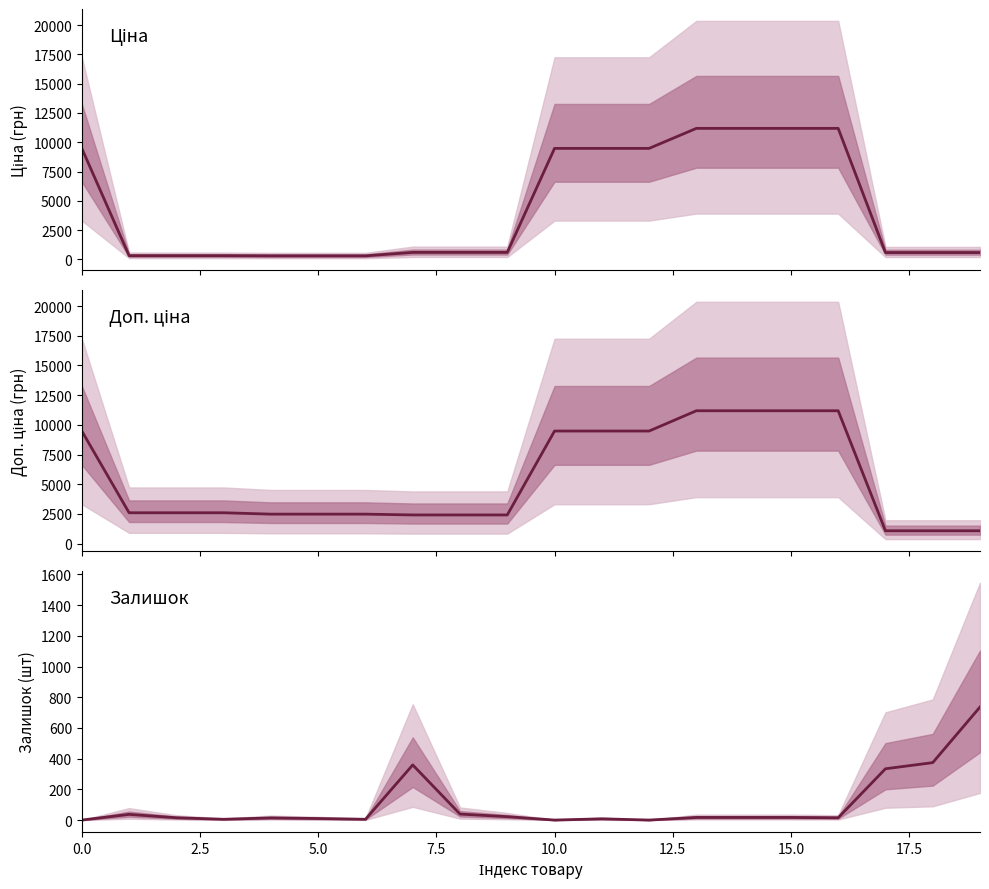

What is the value of the Залишок point at the 3rd from the left?

15.0